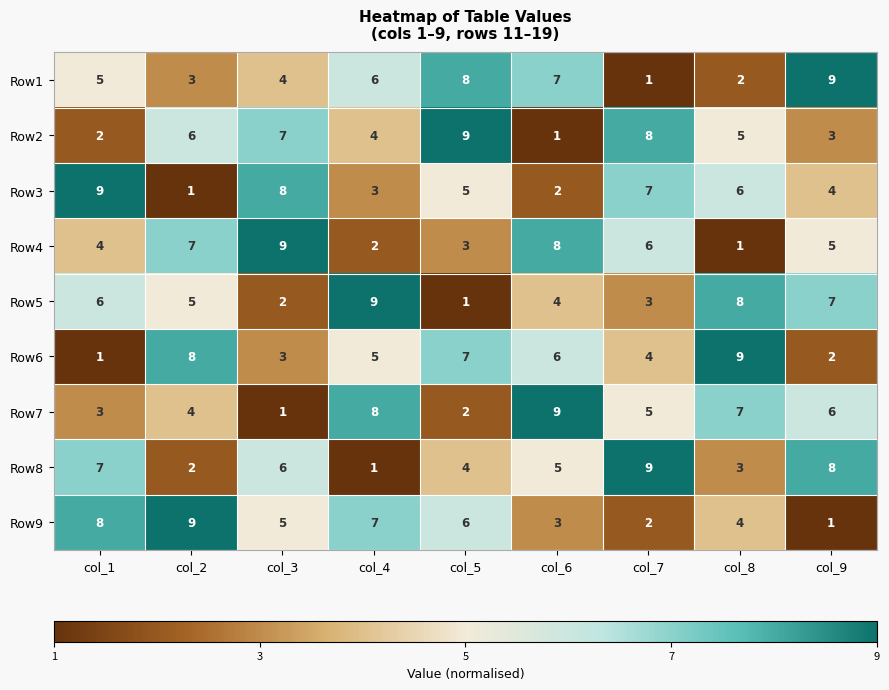

At which label is Row5 closest to 5?

col_2